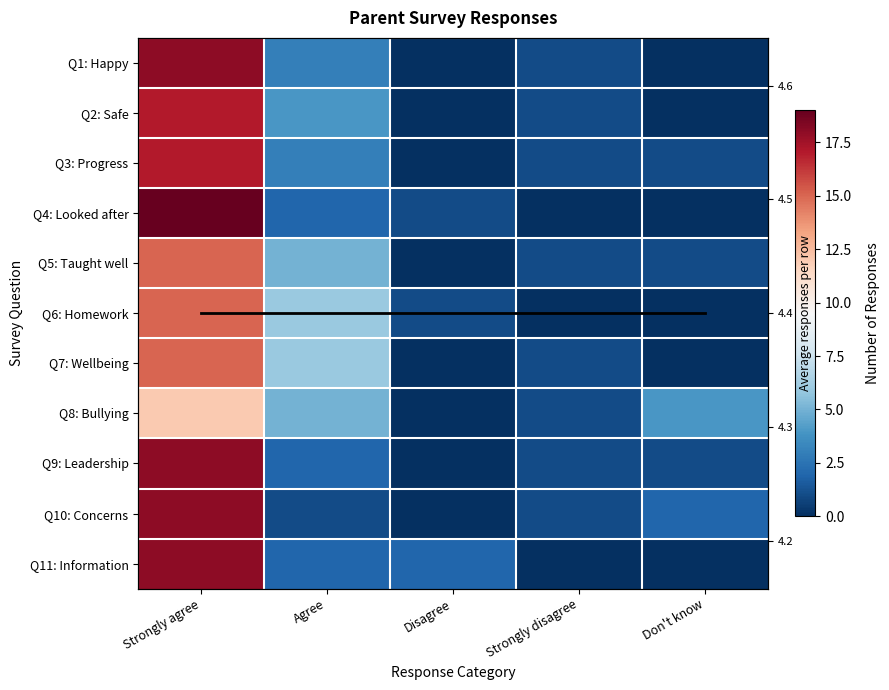

Reading right to left, extract all data points from this chart.

Q1: Happy: 0	1	0	3	18
Q2: Safe: 0	1	0	4	17
Q3: Progress: 1	1	0	3	17
Q4: Looked after: 0	0	1	2	19
Q5: Taught well: 1	1	0	5	15
Q6: Homework: 0	0	1	6	15
Q7: Wellbeing: 0	1	0	6	15
Q8: Bullying: 4	1	0	5	12
Q9: Leadership: 1	1	0	2	18
Q10: Concerns: 2	1	0	1	18
Q11: Information: 0	0	2	2	18